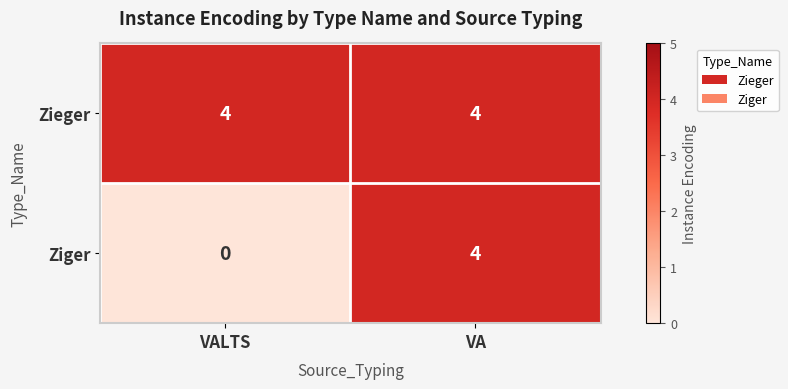

List the series in order of their overall mean, highest first.

Zieger, Ziger